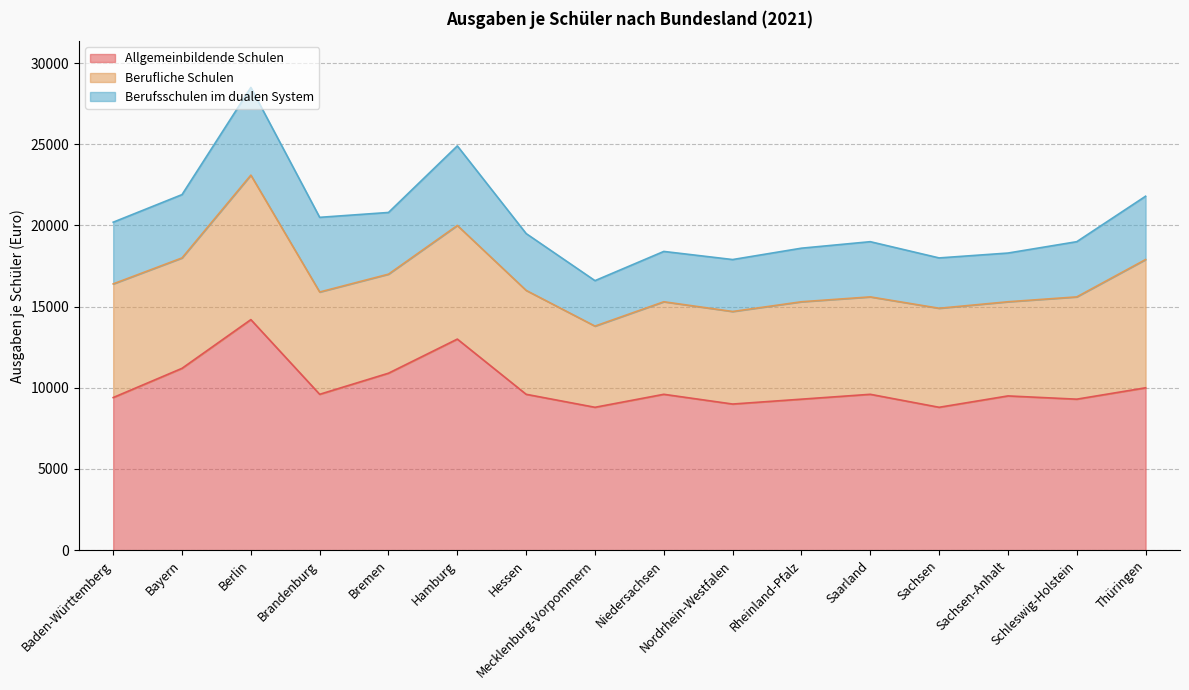

True or false: Berufsschulen im dualen System and Allgemeinbildende Schulen intersect in this chart.

False